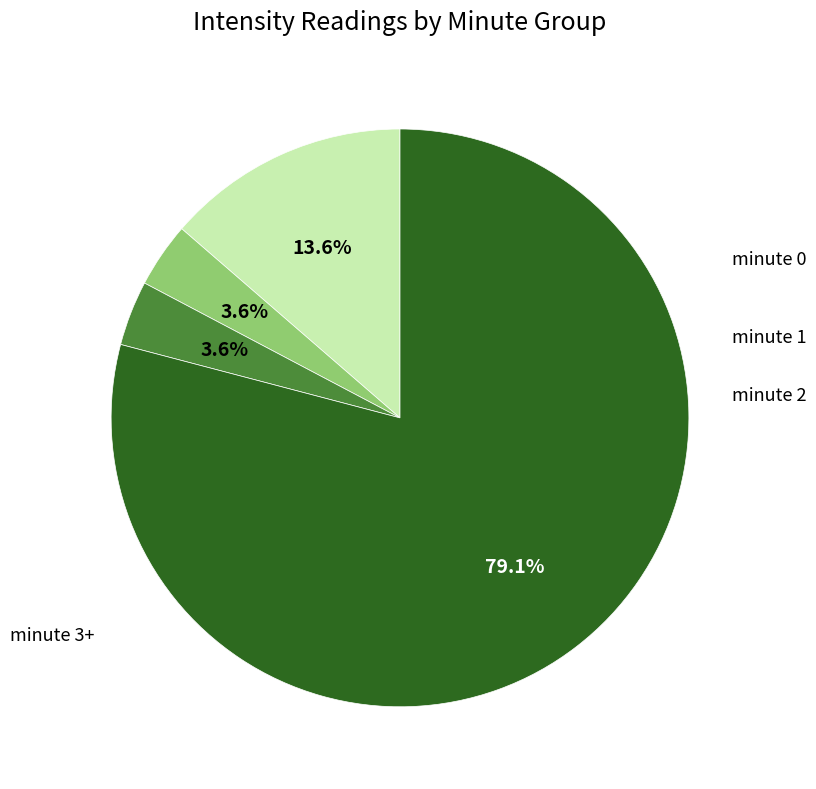

How many segments does this pie chart have?

4